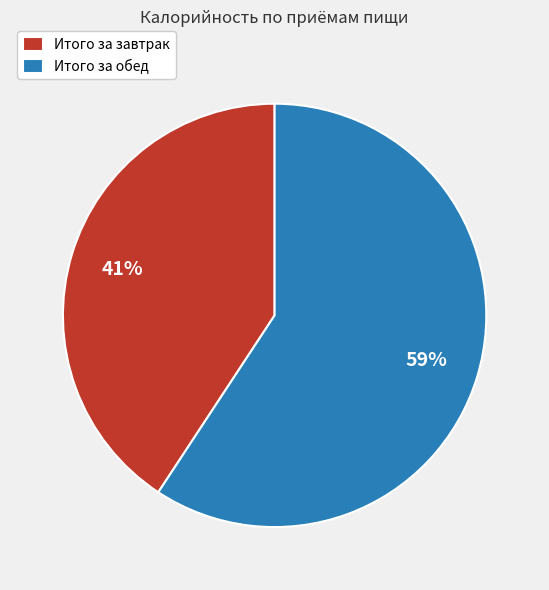

Combined, do Итого за завтрак and Итого за обед account for over 50%?

Yes